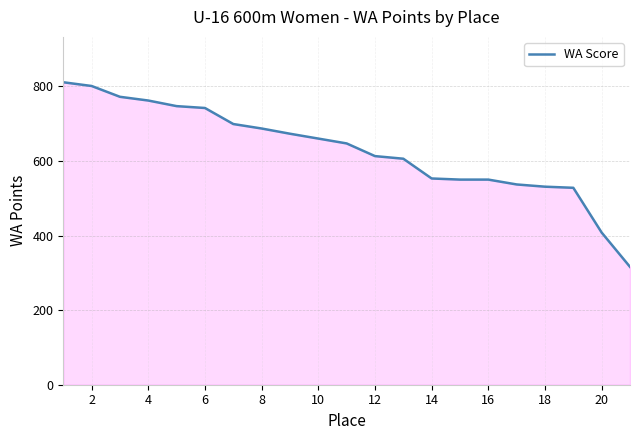

What is the difference between the maximum and minimum values?

495